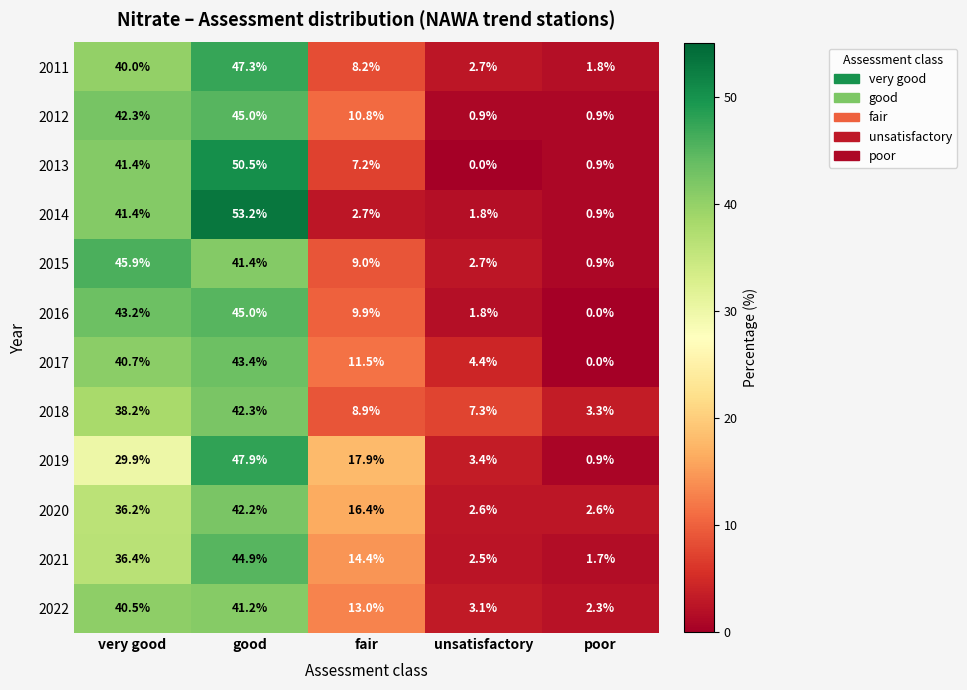

List the labels in order of 2011 value, largest first.

good, very good, fair, unsatisfactory, poor